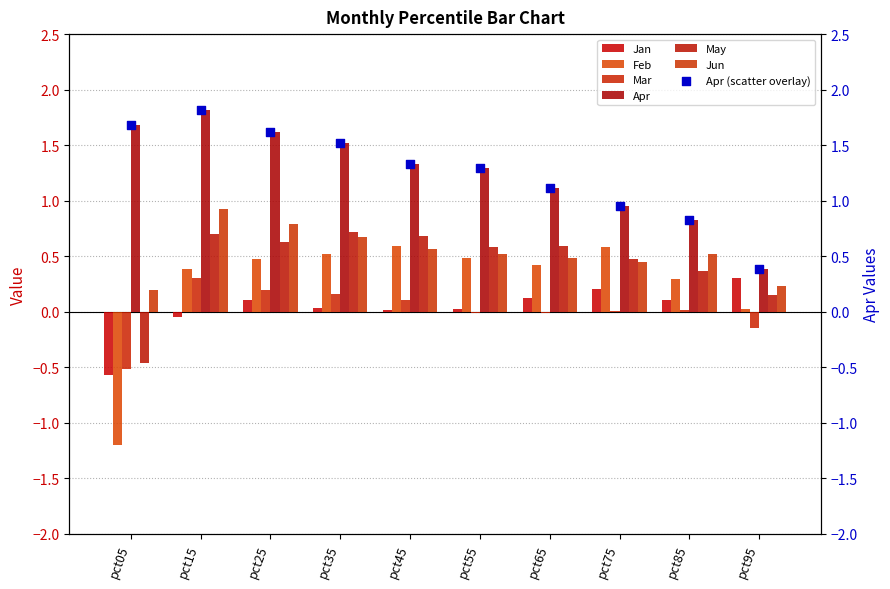

Which series reaches the maximum Y coordinate?

Apr